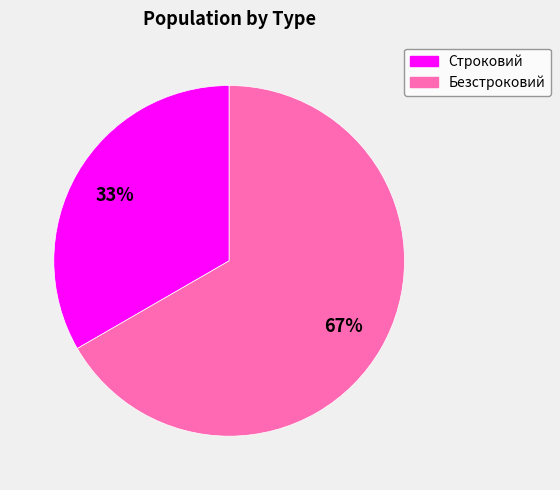

What is the majority slice?

Безстроковий